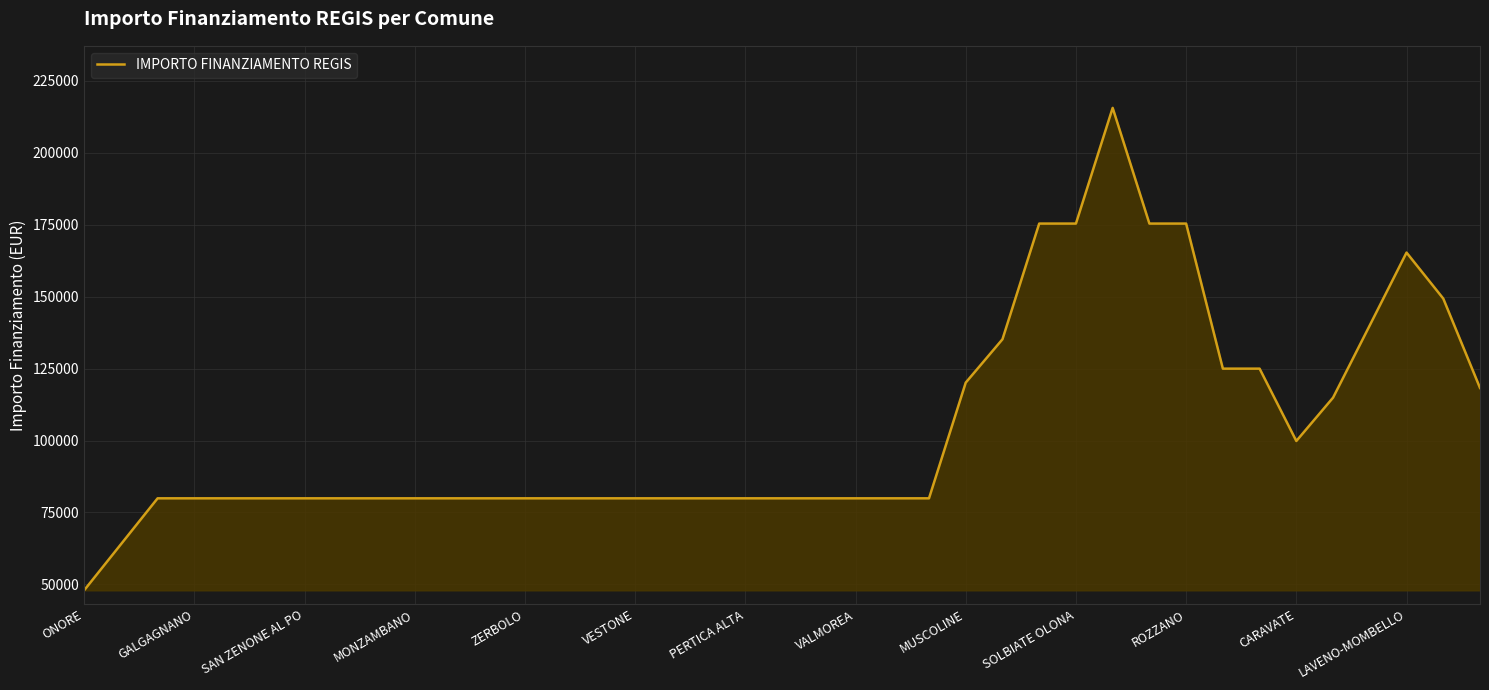

What is the greatest value displayed?

215590.4